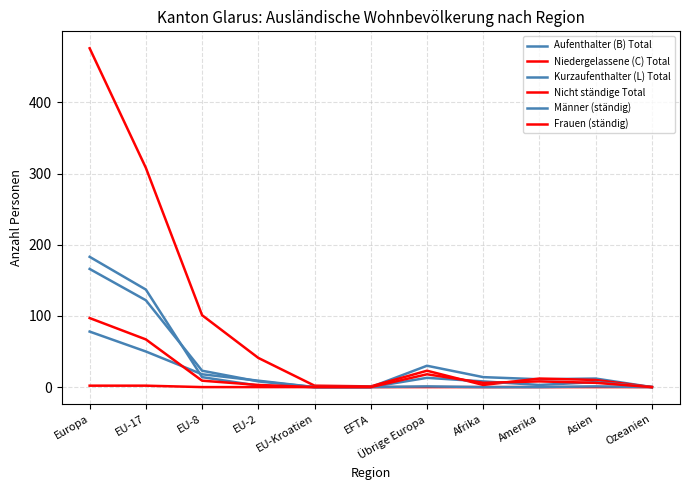

What position from the right is Asien?

2